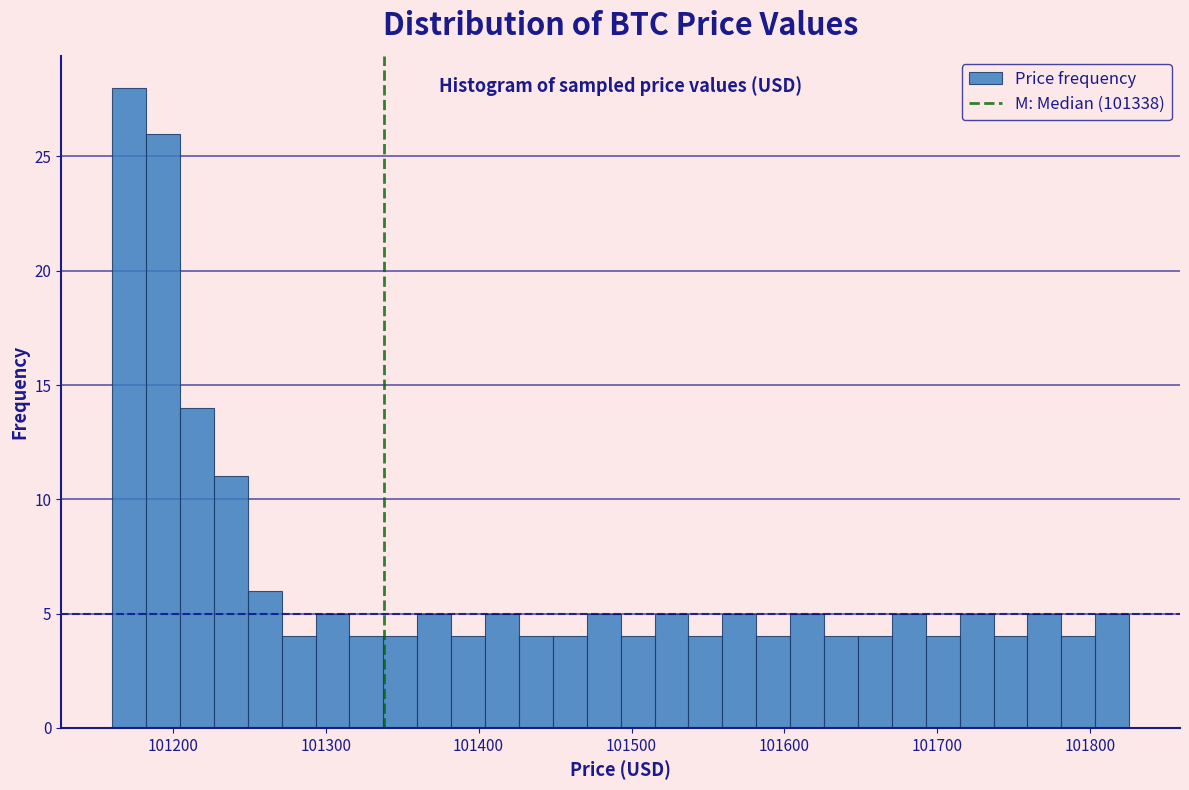

Read against the x-axis, roughly where is the centre of the tallest bar?

101170